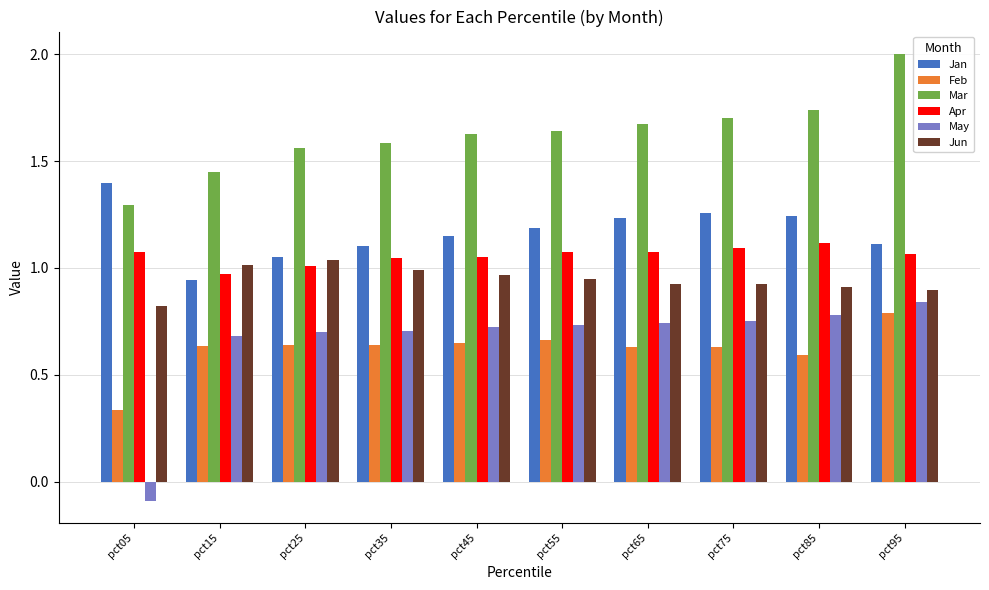

Count the Jan values in the range 1 to 2.

9